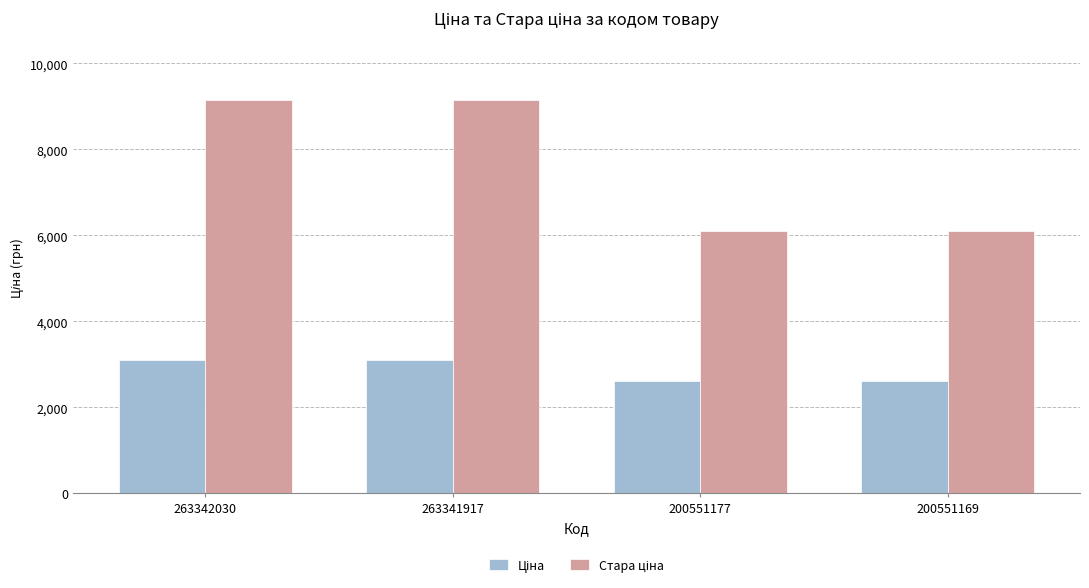

What is the spread (max minus min) of values at 200551169?

3474.8